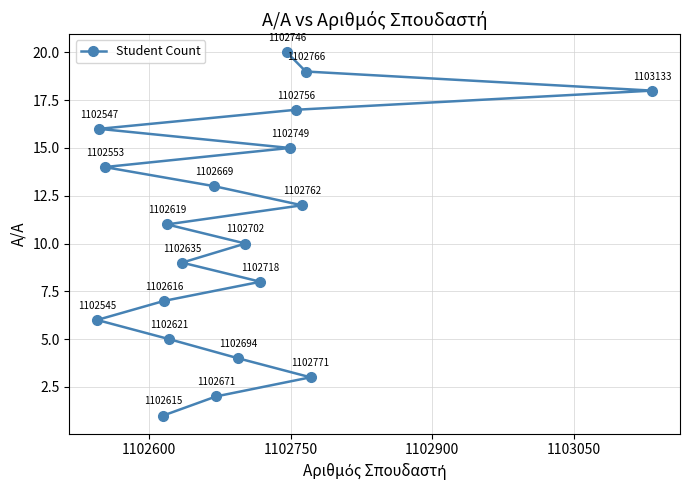

What is the value of the 10th point from the left?

2